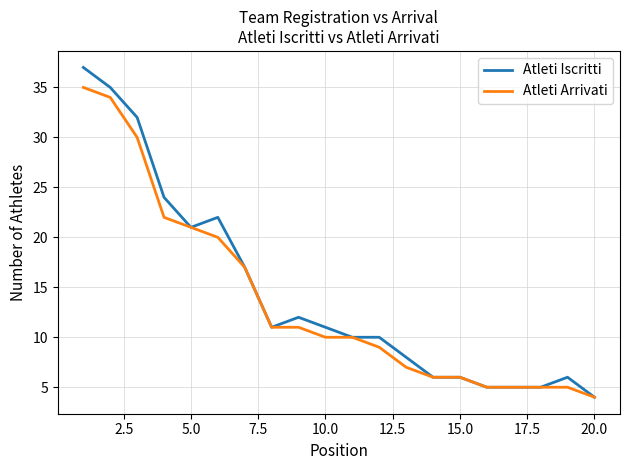

Which series has the widest spread of values?

Atleti Iscritti